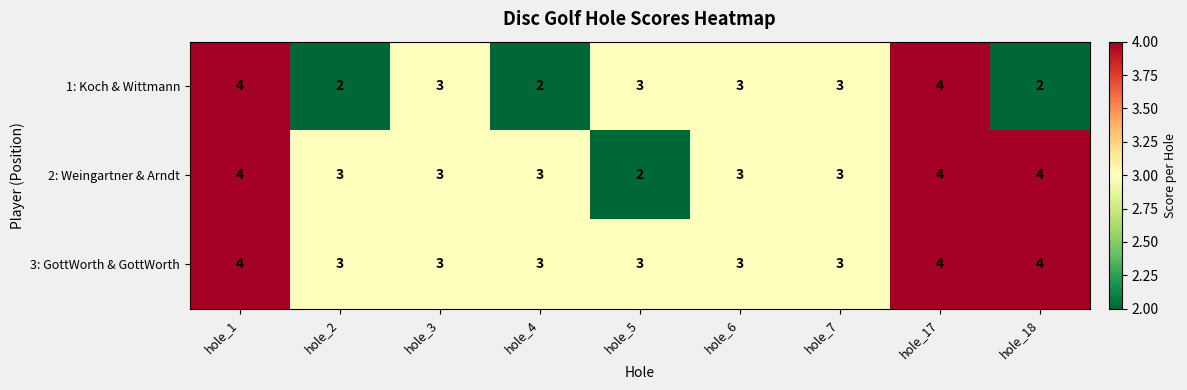

Between hole_2 and hole_7, which series saw the biggest shift?

1: Koch & Wittmann